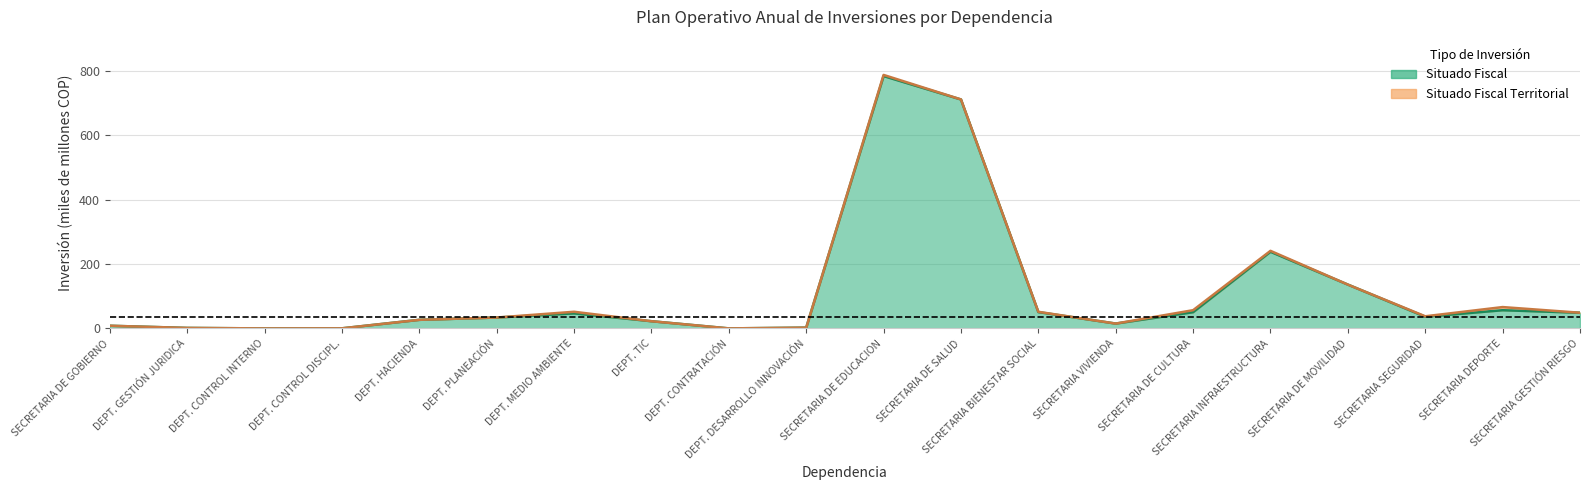

The chart shows a value of 426.5 at SECRETARIA DE SALUD. True or false?

False